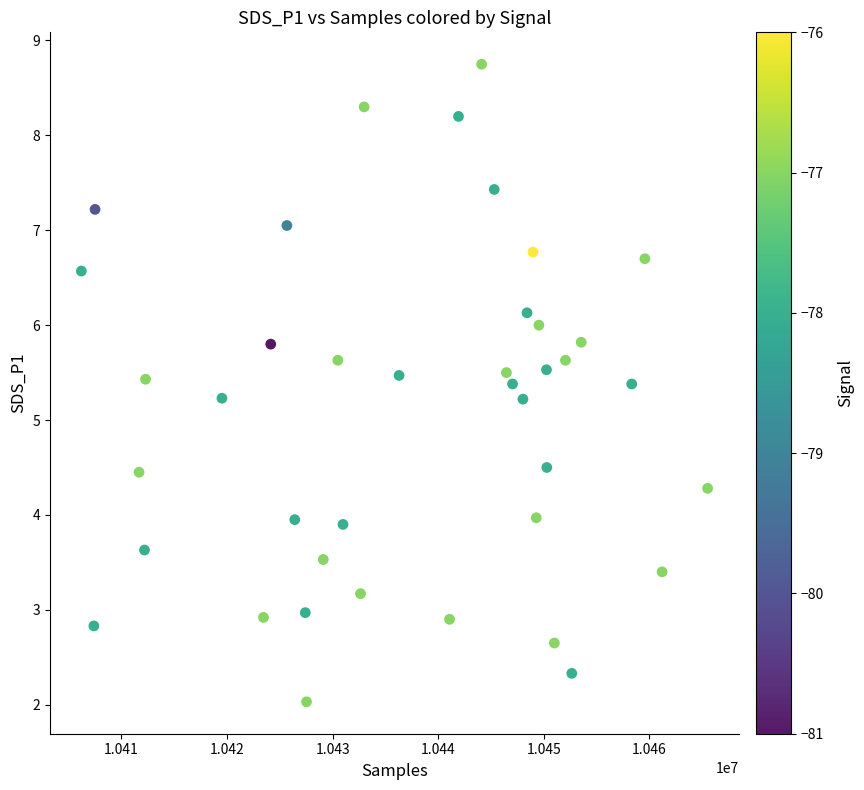

What is the range of X values (max minus min)?

59310.0